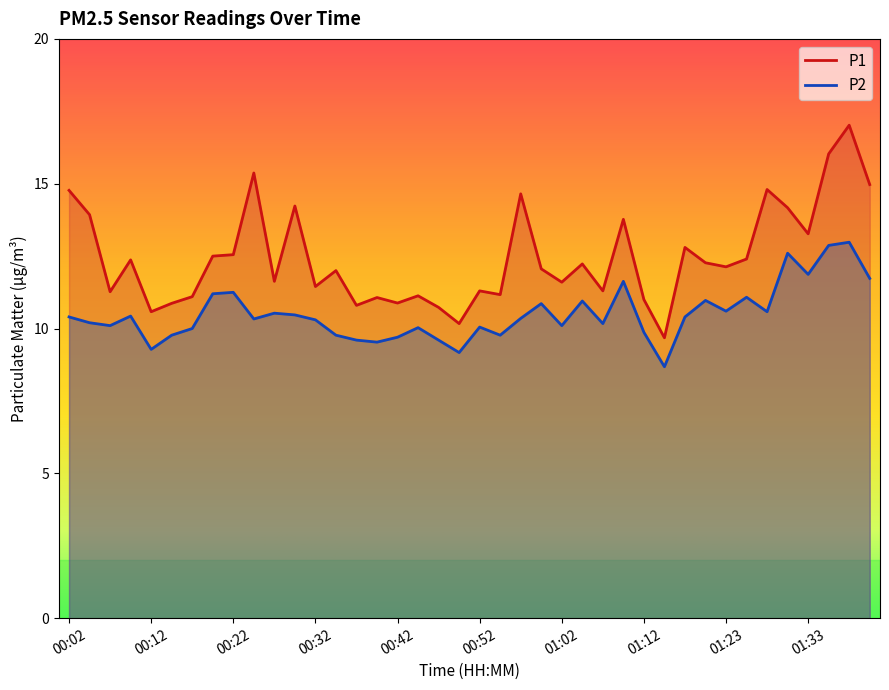

What is the spread (max minus min) of values at 01:17?

2.4